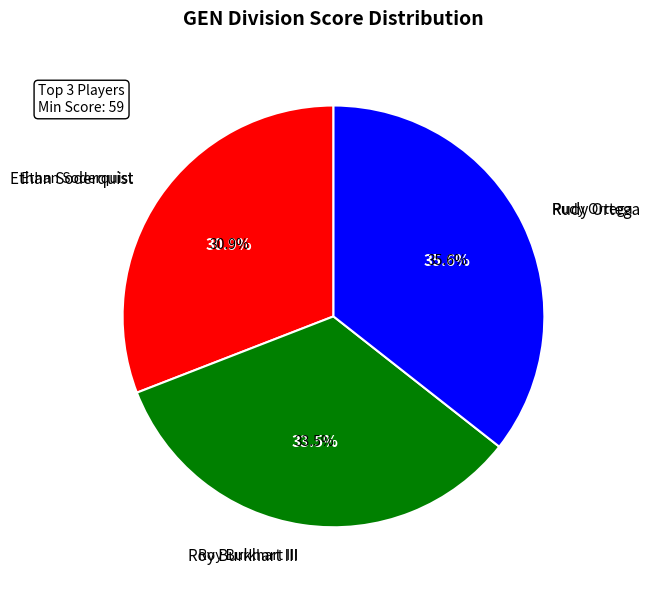

What percentage do Rudy Ortega and Ethan Soderquist together represent?

66.5%